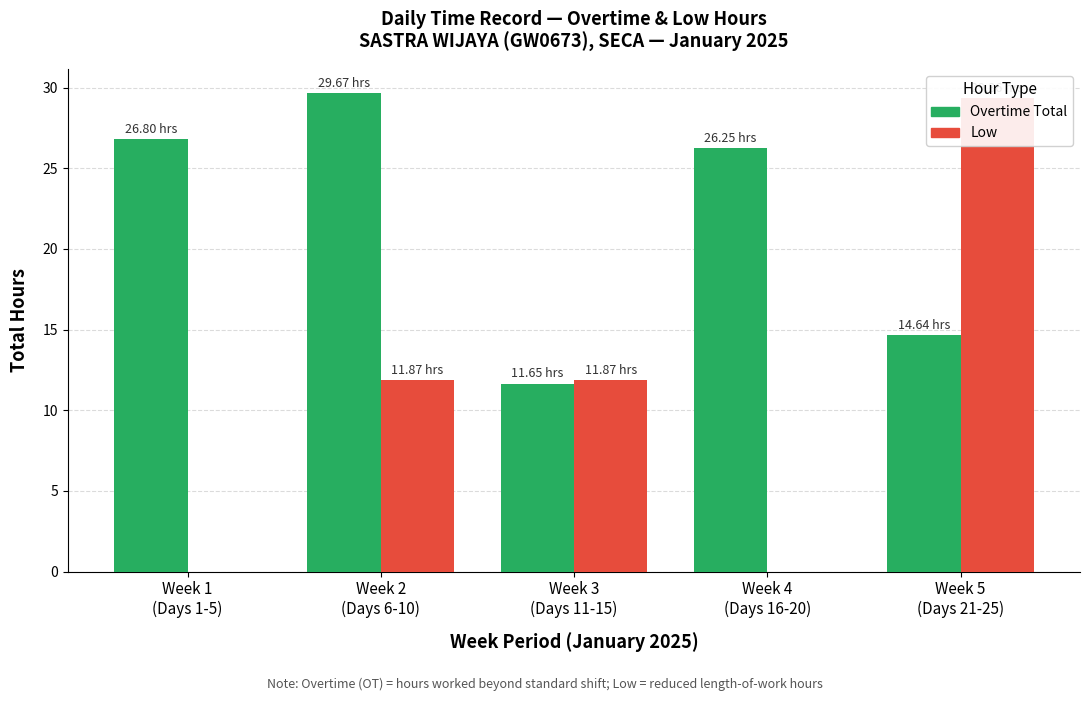

How many bars are there in each group?

2